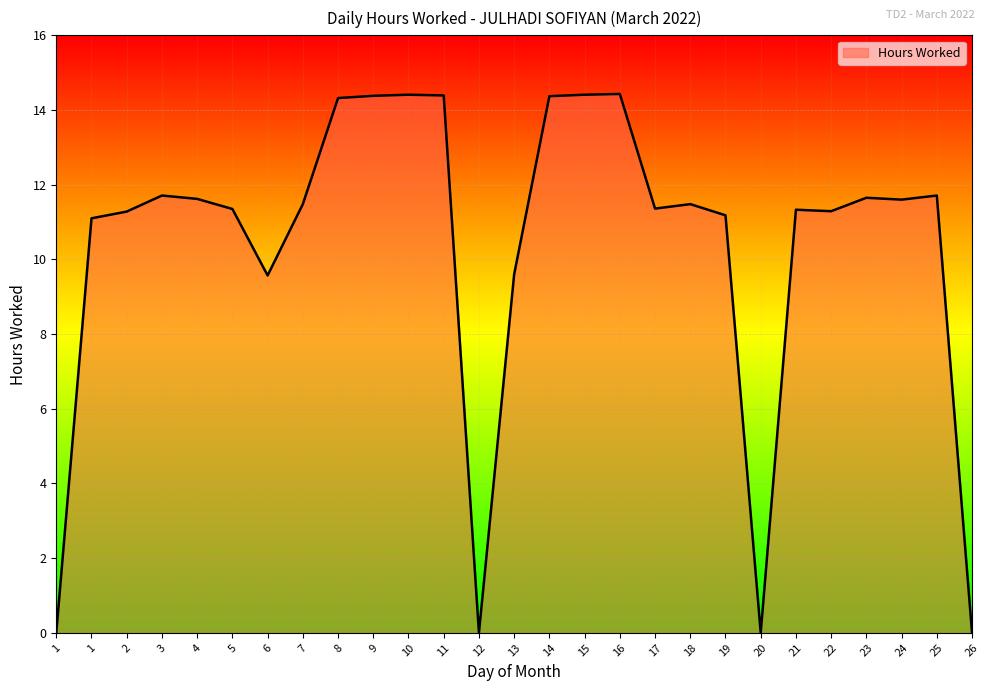

How many series are shown in this chart?

1